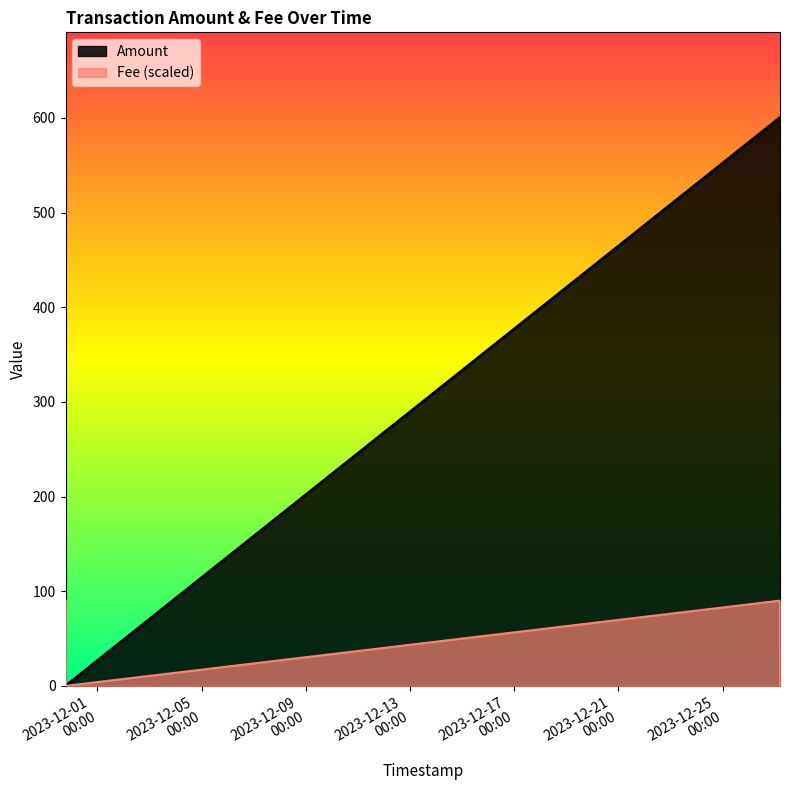

Is the value of Fee at 7 greater than the value of Amount at 1?

No